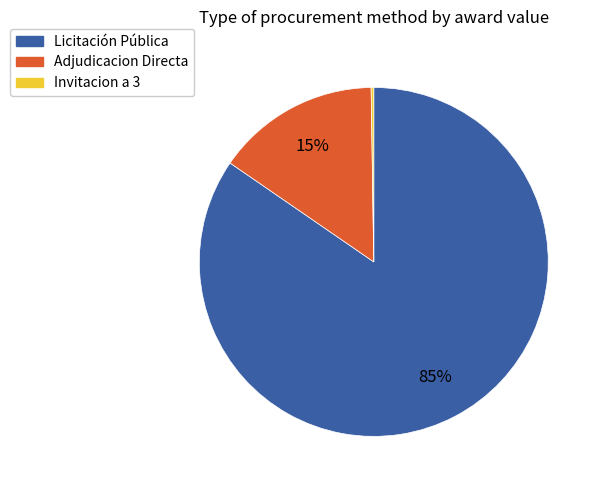

What percentage is the Adjudicacion Directa slice, to the nearest percent?

15%